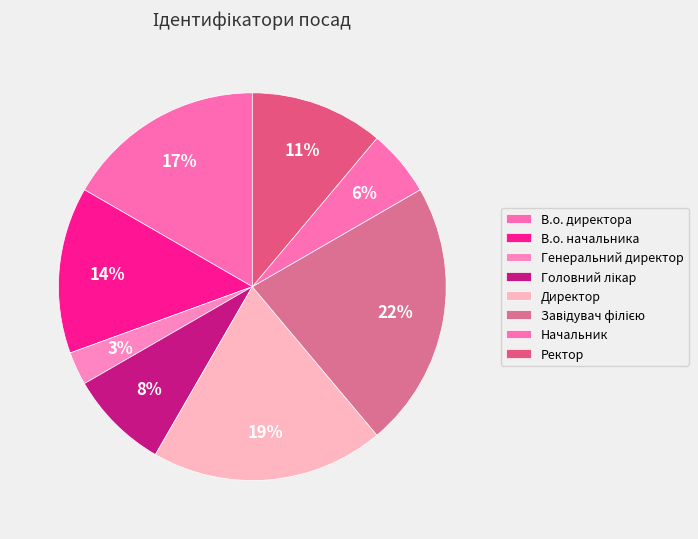

Is there a majority slice in this chart?

No